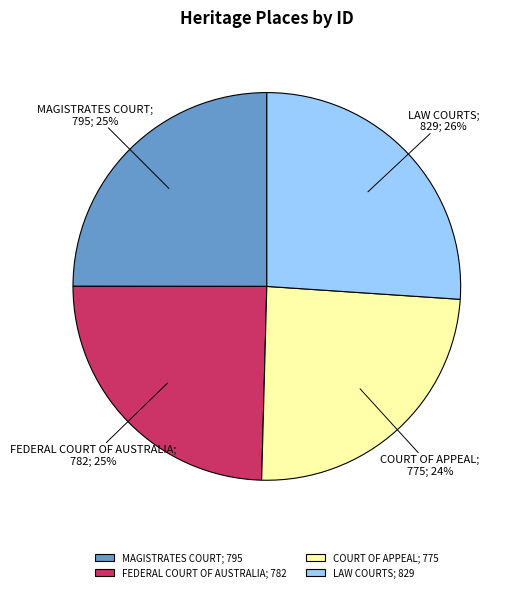

To the nearest percent, what is the difference between the largest and smallest slice percentages?

2%